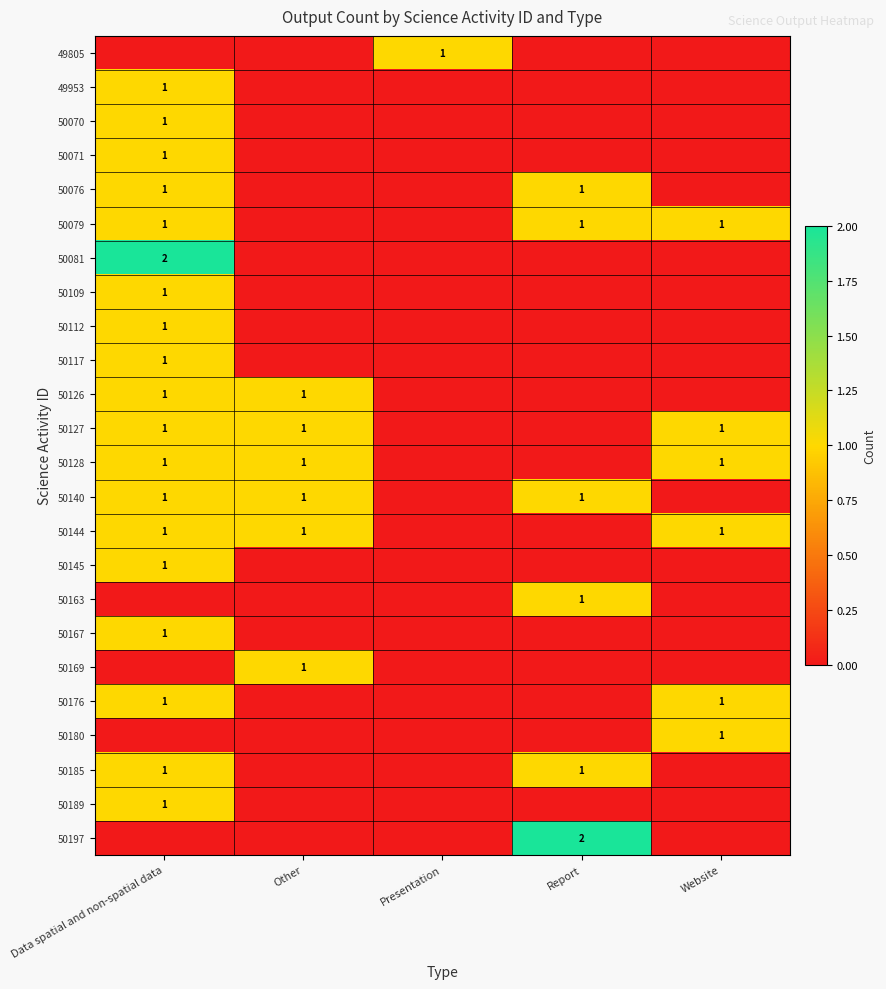

Is it true that 50144 equals 0 at Website?

False